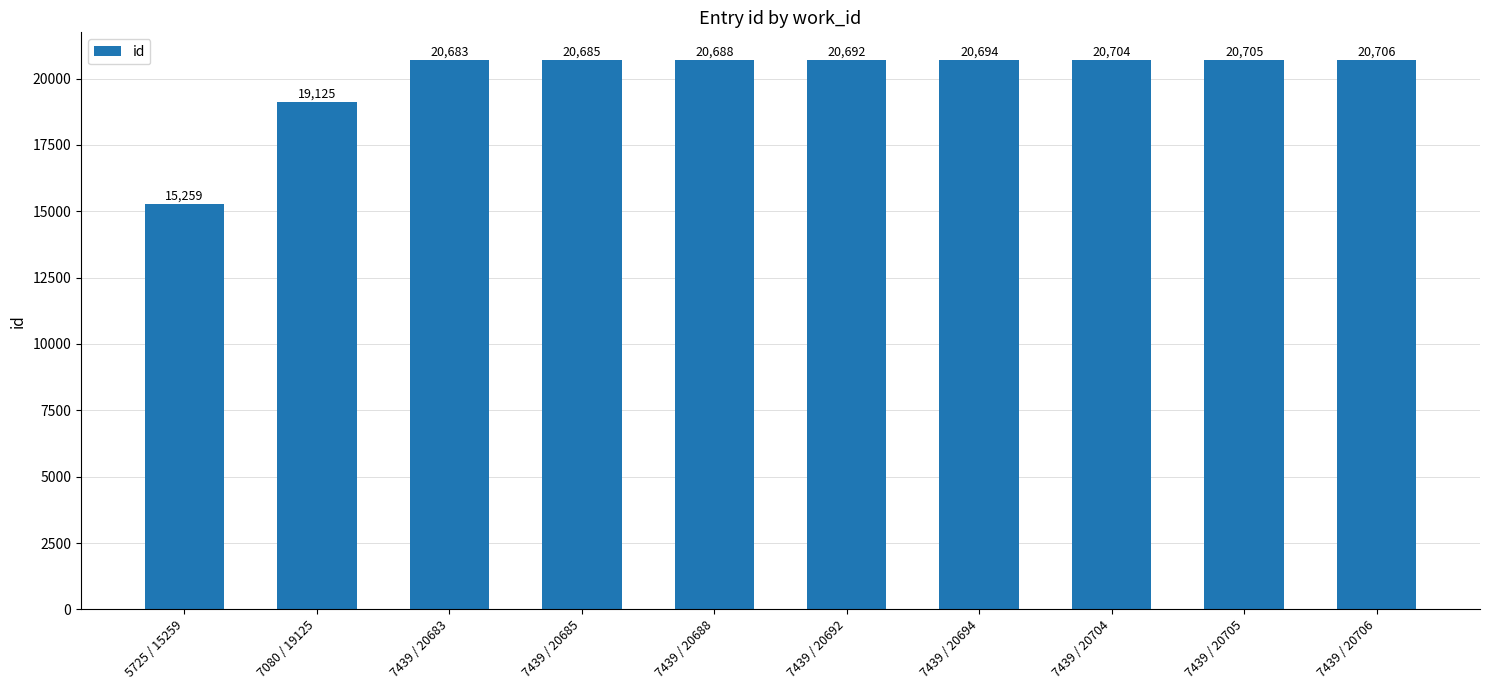

Which label corresponds to the largest value in the chart?

7439 / 20706